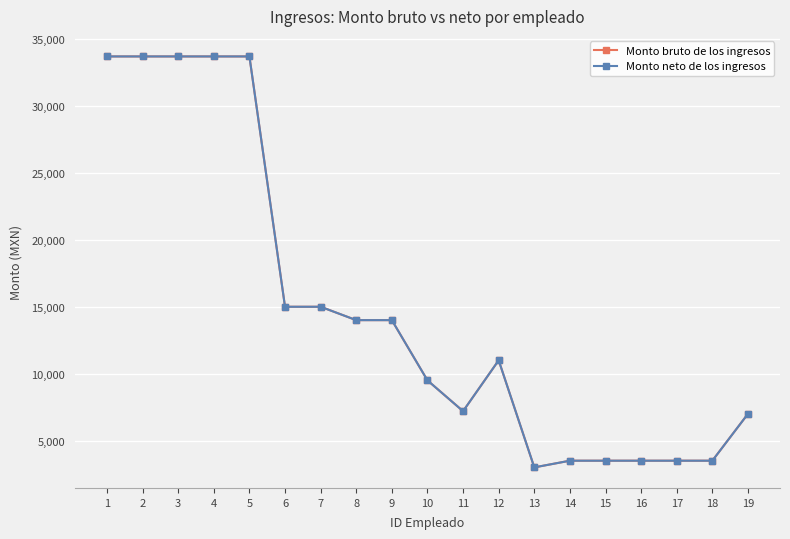

True or false: Monto neto de los ingresos and Monto bruto de los ingresos cross at least once.

False